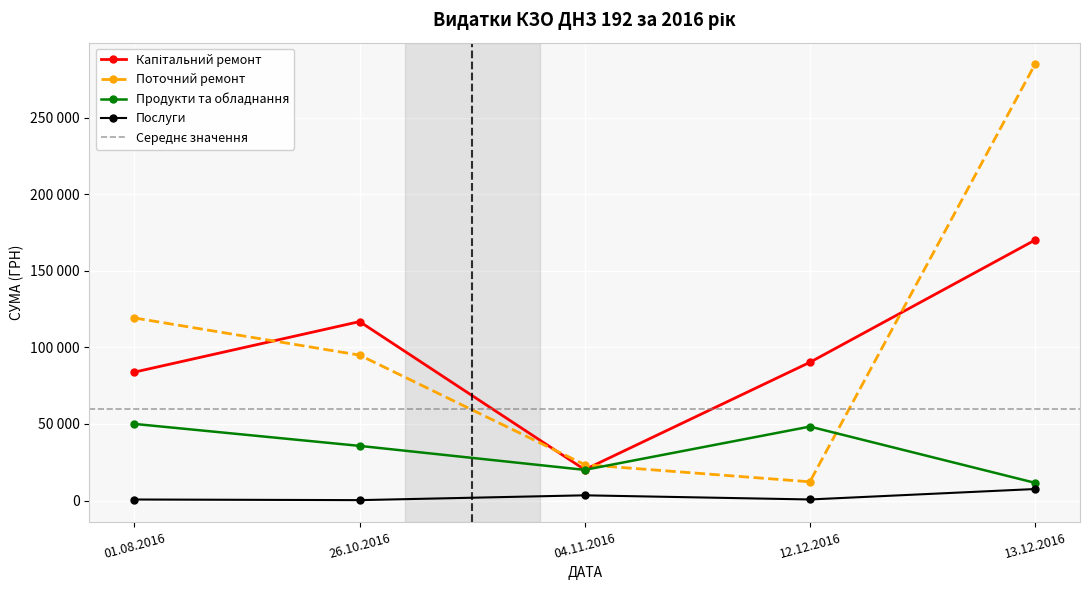

Reading left to right, list all the values displayed in this chart.

Капітальний ремонт: 01.08.2016=83823.9	26.10.2016=116800.7	04.11.2016=20151.6	12.12.2016=90206.6	13.12.2016=170000.0
Поточний ремонт: 01.08.2016=119162.4	26.10.2016=94901.5	04.11.2016=23403.1	12.12.2016=12214.1	13.12.2016=284711.8
Продукти та обладнання: 01.08.2016=49999.1	26.10.2016=35661.0	04.11.2016=20000.0	12.12.2016=48251.0	13.12.2016=11555.0
Послуги: 01.08.2016=660.0	26.10.2016=248.8	04.11.2016=3393.7	12.12.2016=685.2	13.12.2016=7500.0